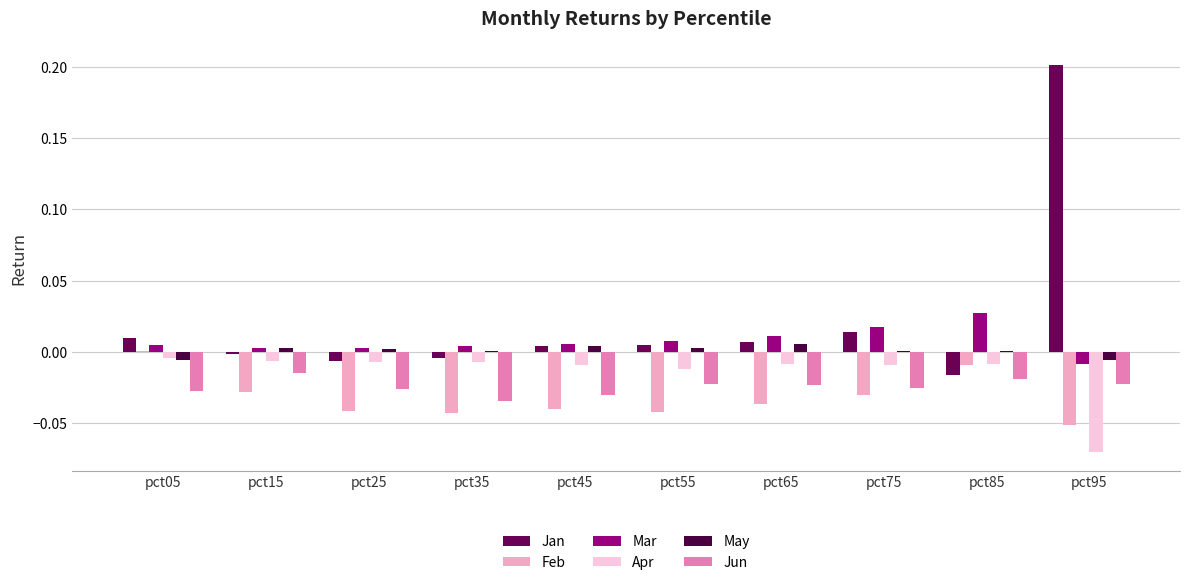

Are the bars grouped side by side (vs. stacked)?

Yes